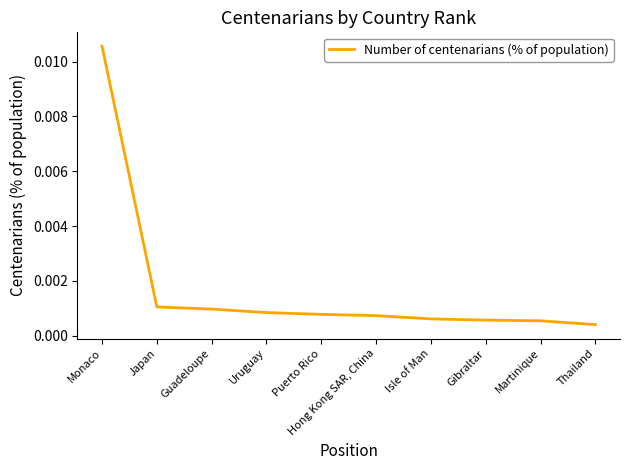

Which category has the highest value across all series?

Monaco